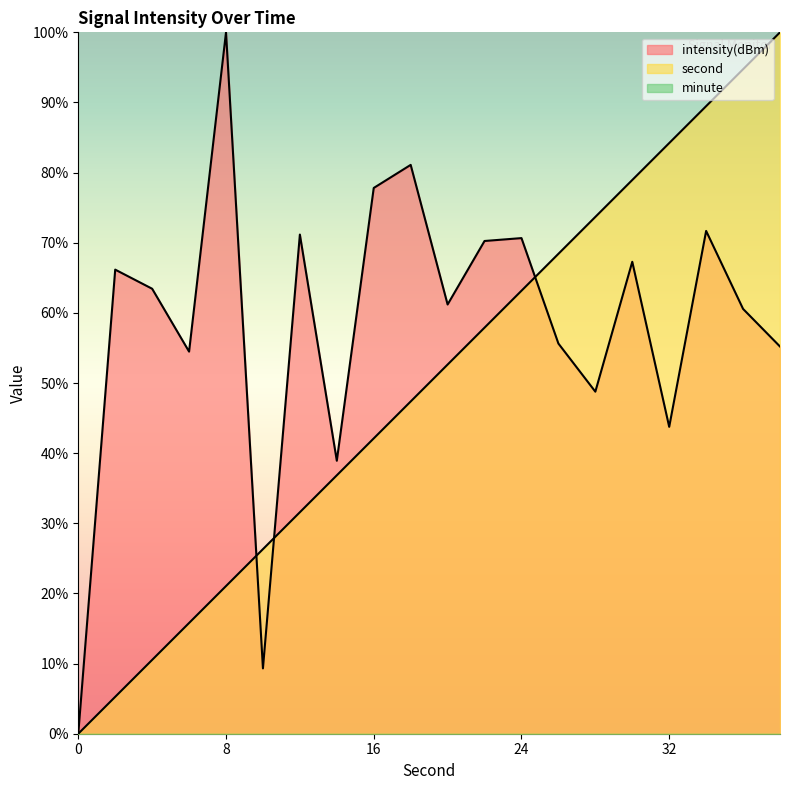

Which series has the widest spread of values?

second